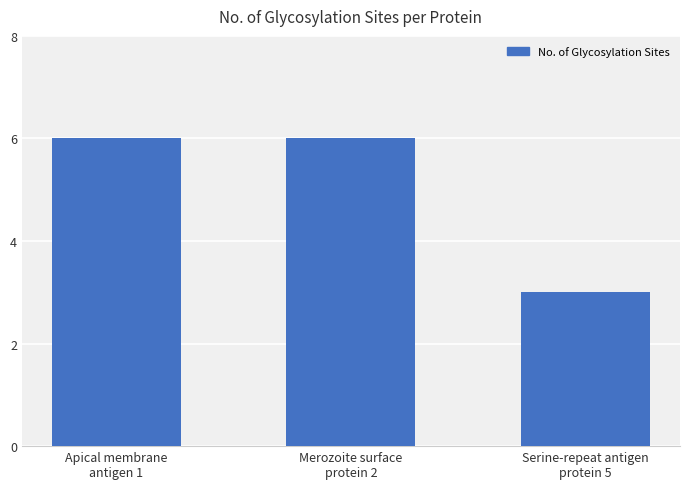

What is the difference between the values at Apical membrane
antigen 1 and Serine-repeat antigen
protein 5?

3